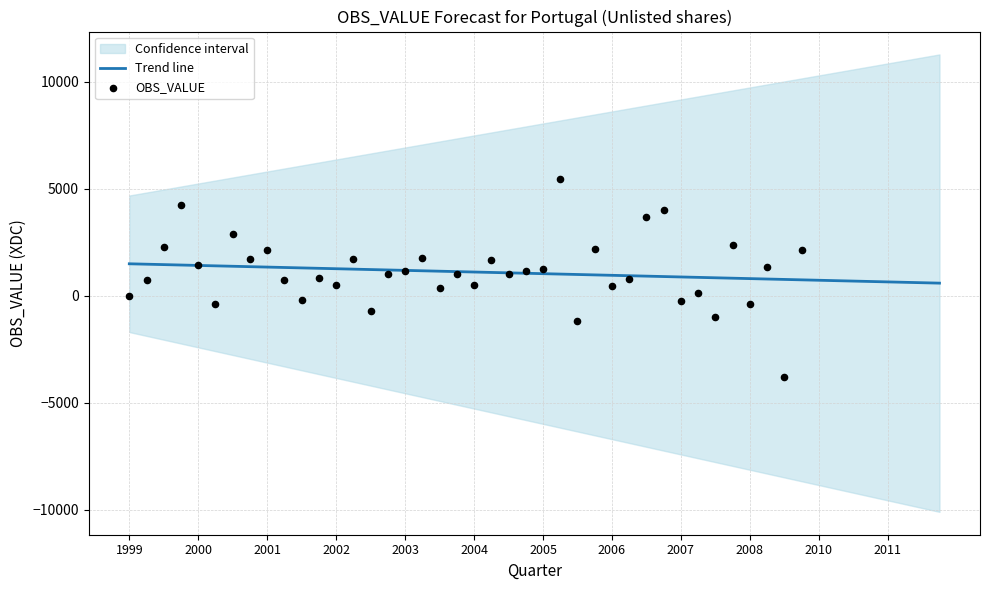

What is the change in value from 2006-Q2 to 2009-Q1?

+1682.0